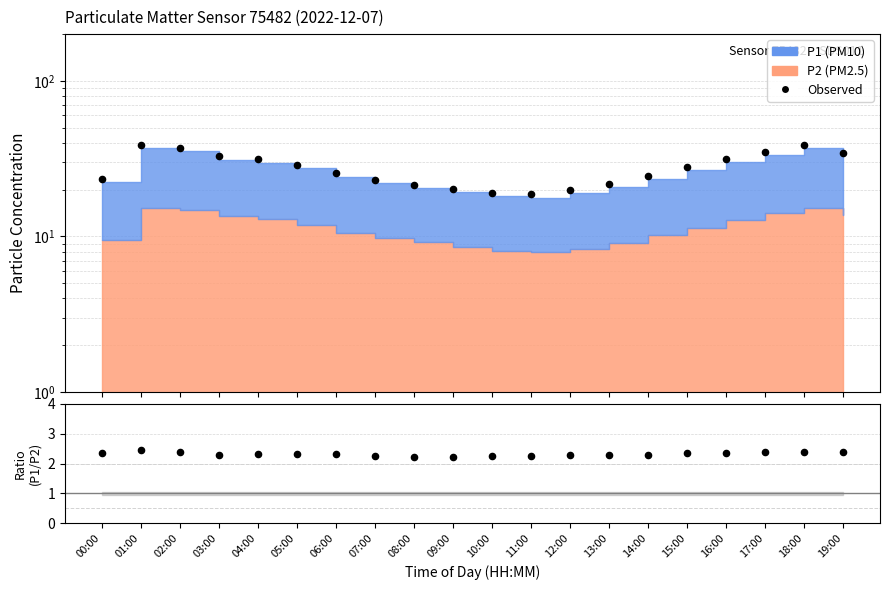

At how many categories does at least one series exceed 24?

12